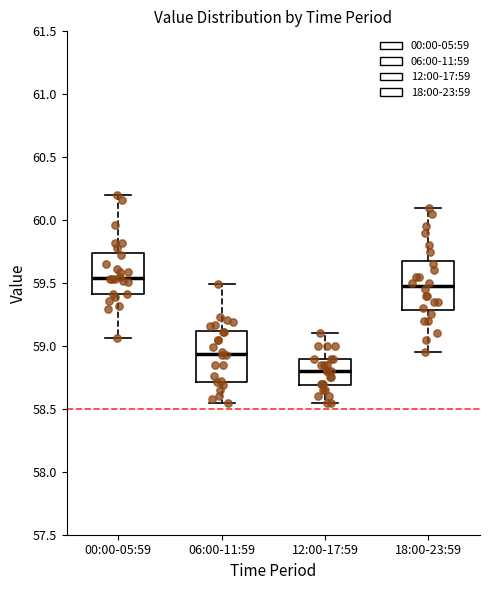

Reading left to right, read every box against the y-axis: the position of its median line, the range the box covers, and the ends of its whiskers. The values are not printed on the chart, so give them approximately, as read against the axis.

00:00-05:59: median 59.55, box 59.40 to 59.75, whiskers 59.05 to 60.20
06:00-11:59: median 58.95, box 58.70 to 59.10, whiskers 58.55 to 59.50
12:00-17:59: median 58.80, box 58.70 to 58.90, whiskers 58.55 to 59.10
18:00-23:59: median 59.50, box 59.30 to 59.70, whiskers 58.95 to 60.10